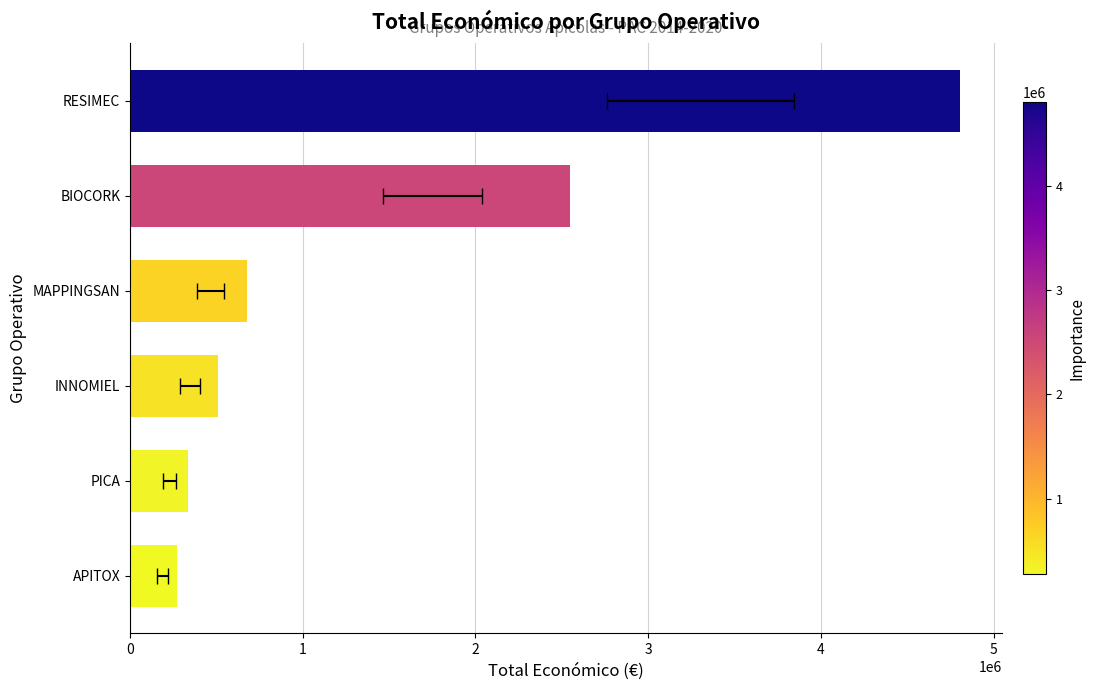

What value does the data have at RESIMEC, to the nearest 100?

4805900